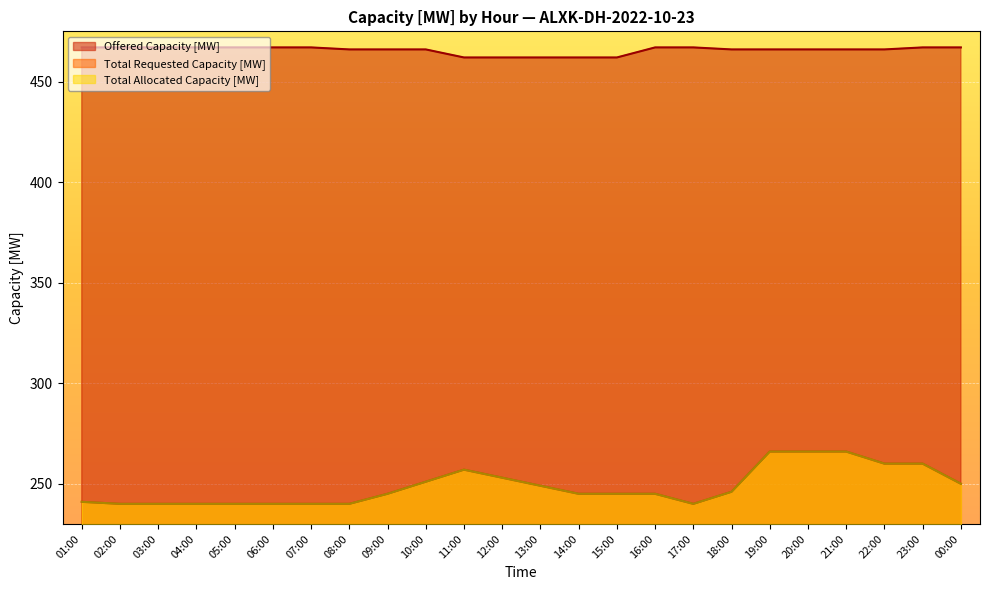

Is it true that Offered Capacity [MW] equals 658 at 02:00?

False